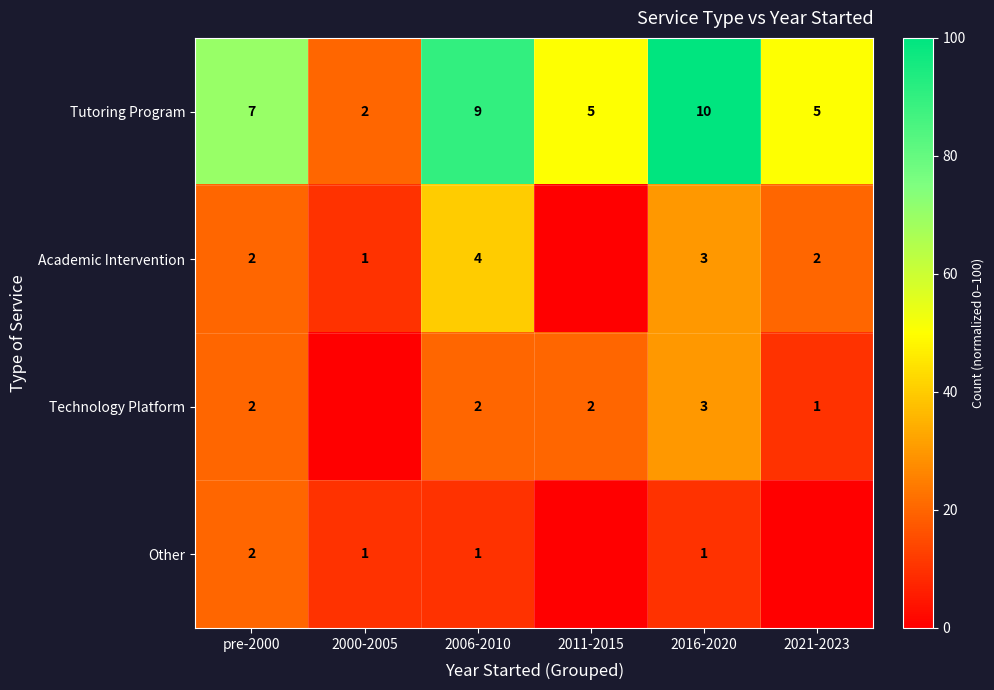

The value of Tutoring Program at 2021-2023 is 9. True or false?

False